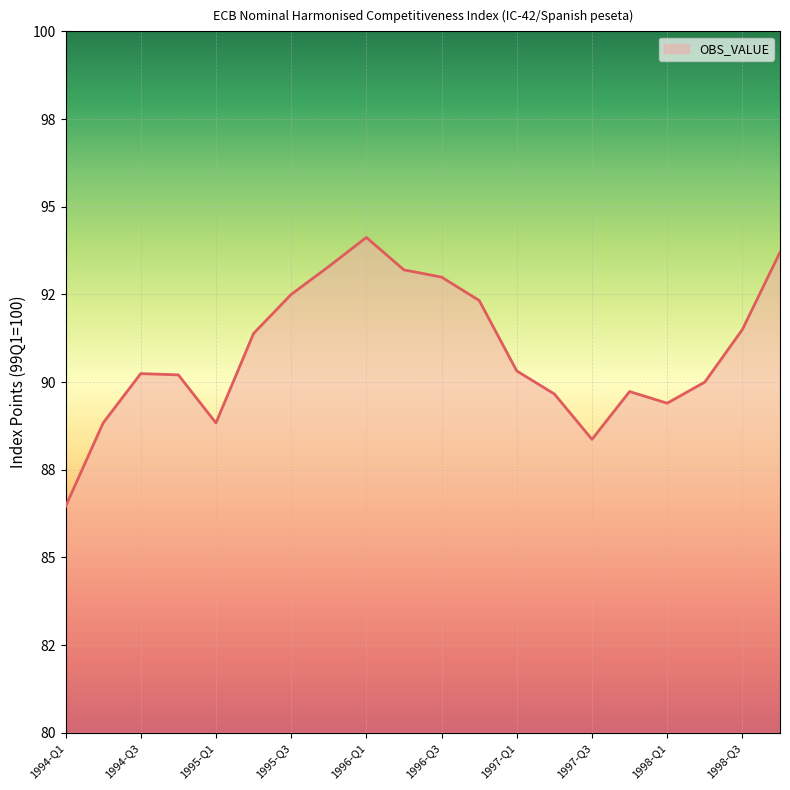

Is this an area chart (filled region under the line)?

Yes